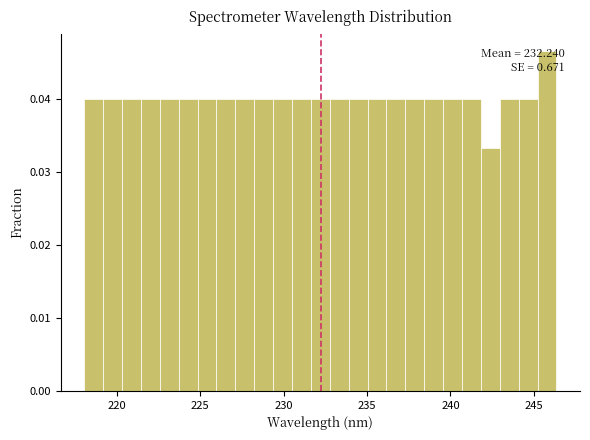

Read against the x-axis, roughly where is the centre of the tallest bar?

246.0